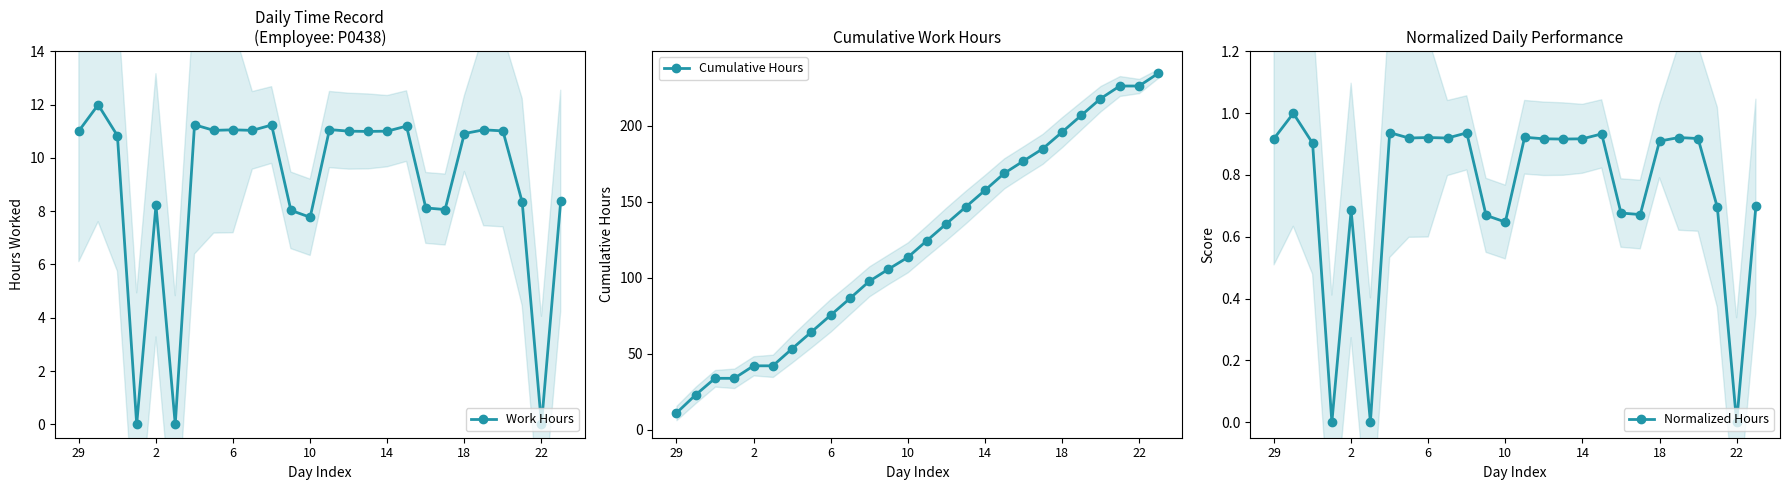

Is it true that Work Hours equals 11.6 at 10?

False